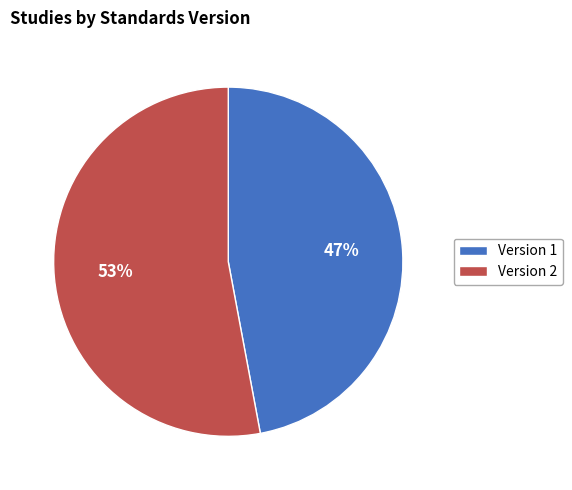

The Version 2 slice represents 77% of the pie. True or false?

False